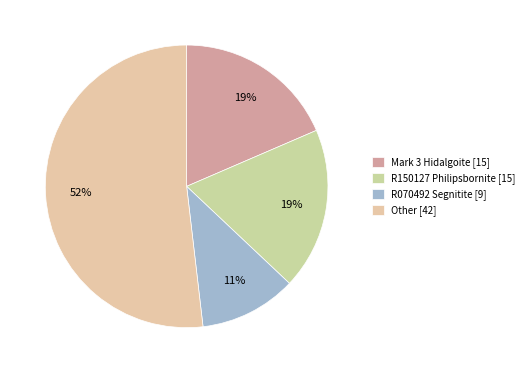

Which category has the smallest portion of the pie?

R070492 Segnitite